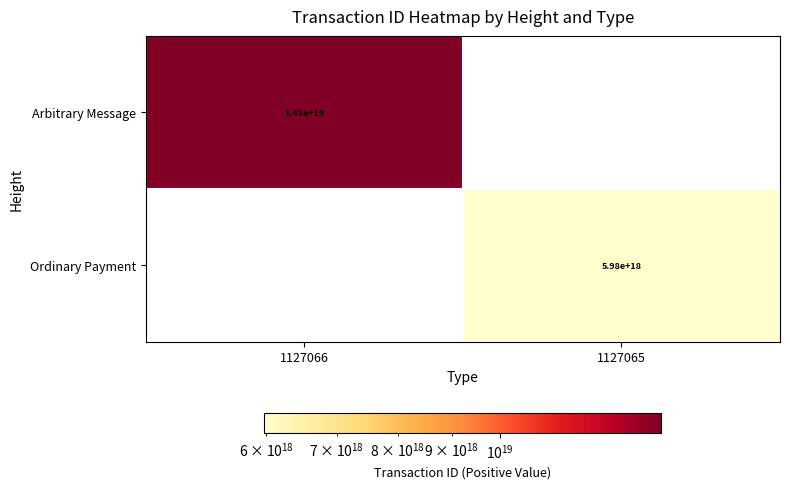

The value of Arbitrary Message at 1127066 is 14200000000000000000. True or false?

True